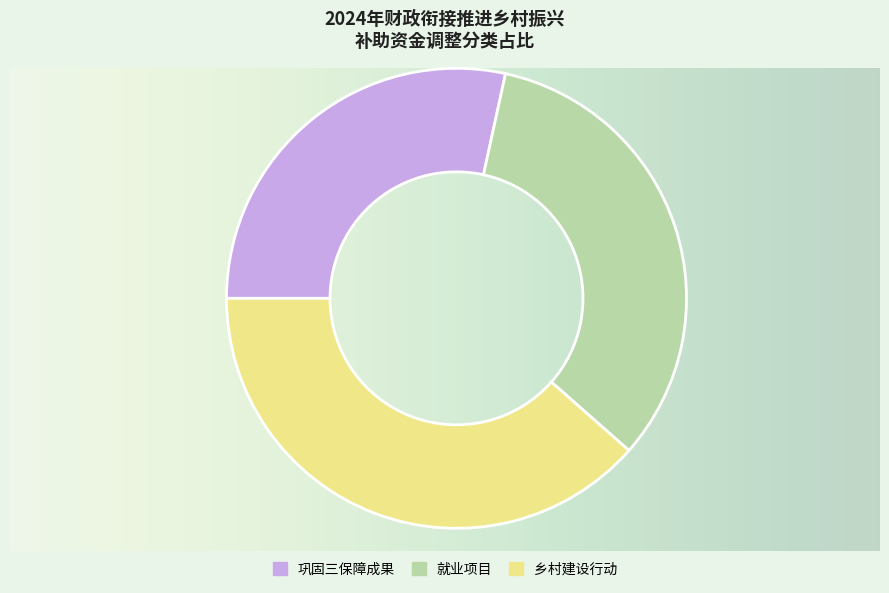

Do 乡村建设行动 and 就业项目 together represent more than half of the pie?

Yes